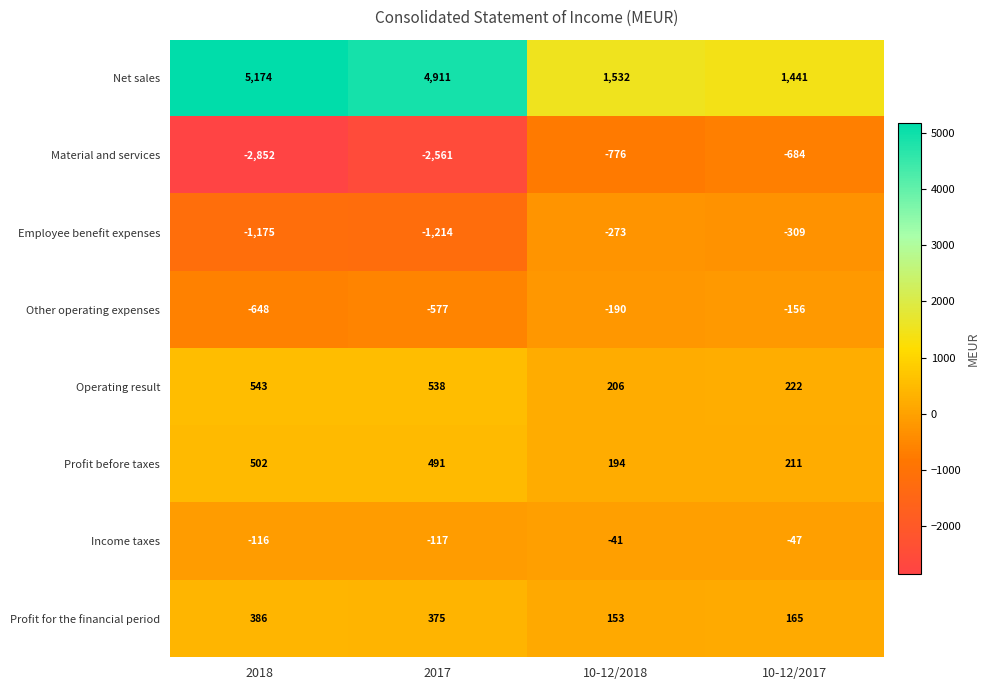

The value of Profit for the financial period at 2018 is 386. True or false?

True